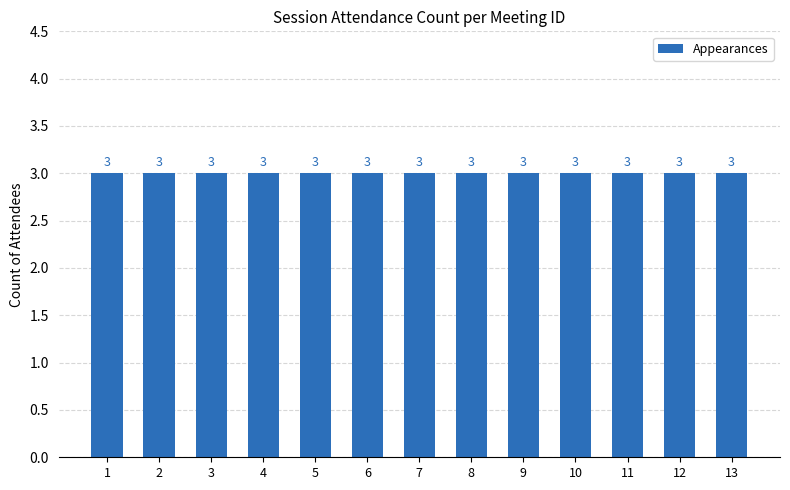

List the labels in order of value, smallest first.

1, 2, 3, 4, 5, 6, 7, 8, 9, 10, 11, 12, 13